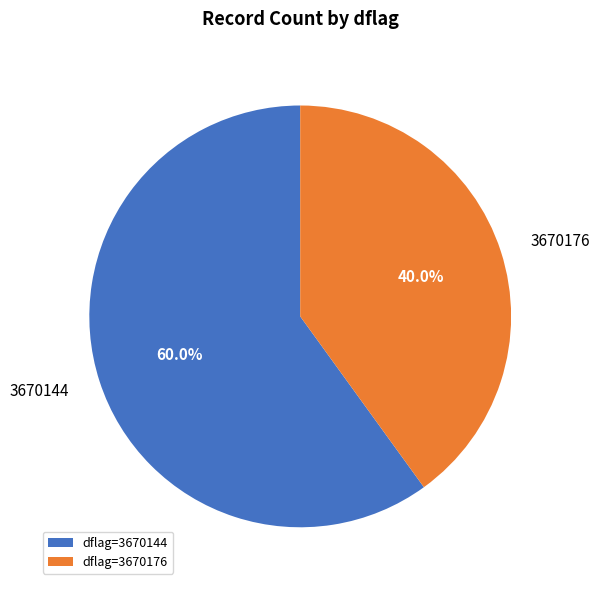

To the nearest percent, what percentage of the pie is 3670144?

60%